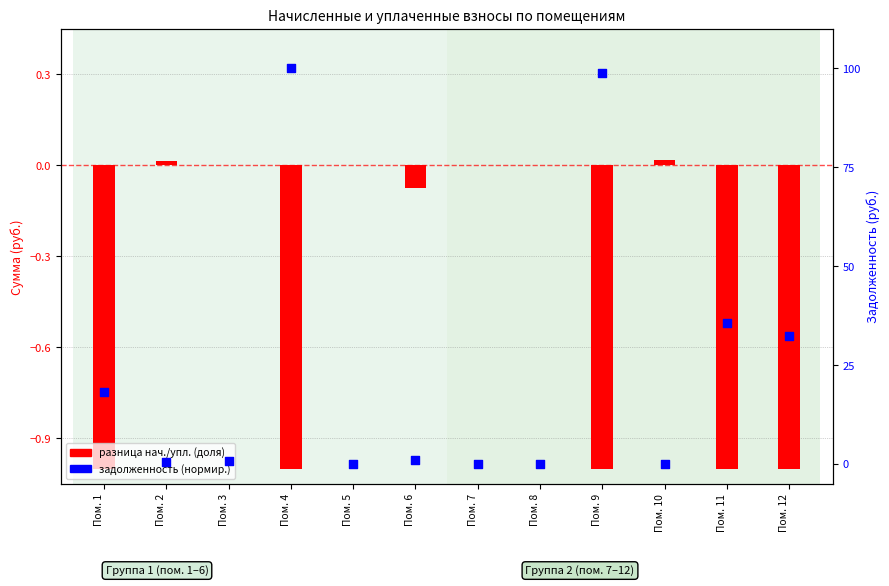

Which series has the largest total across all categories?

задолженность